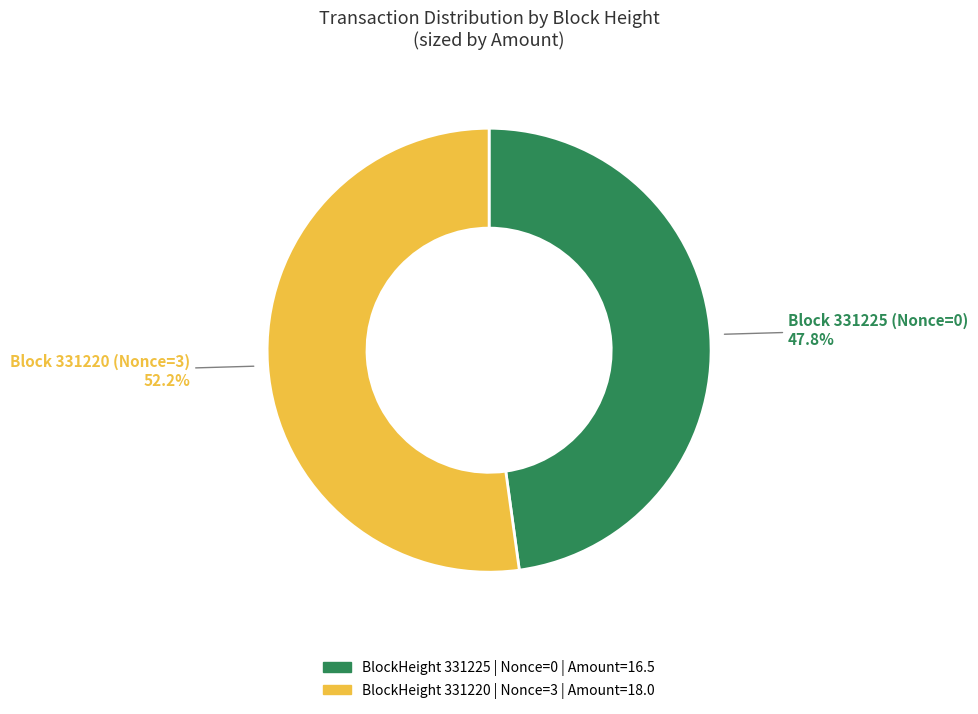

Is there any slice that represents more than half of the pie?

Yes